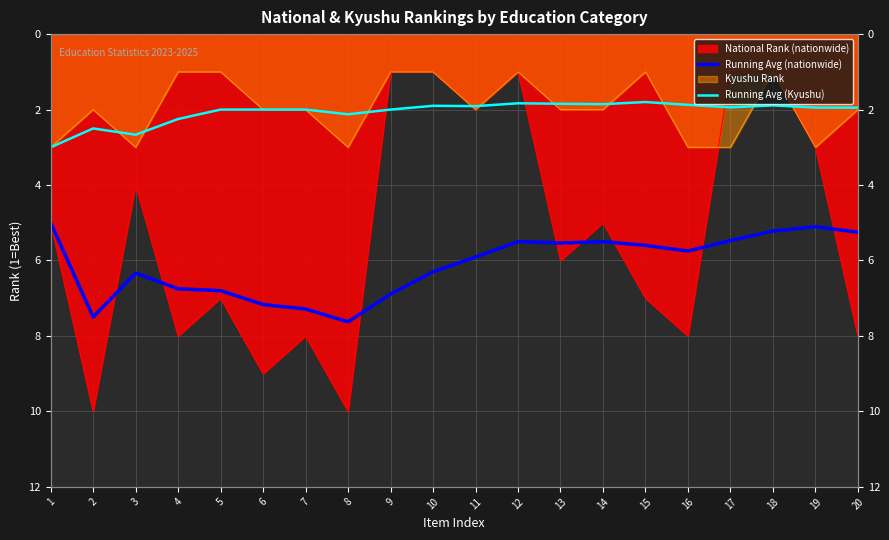

What is the value of the Running Avg (nationwide) point at the 14th from the left?

5.5